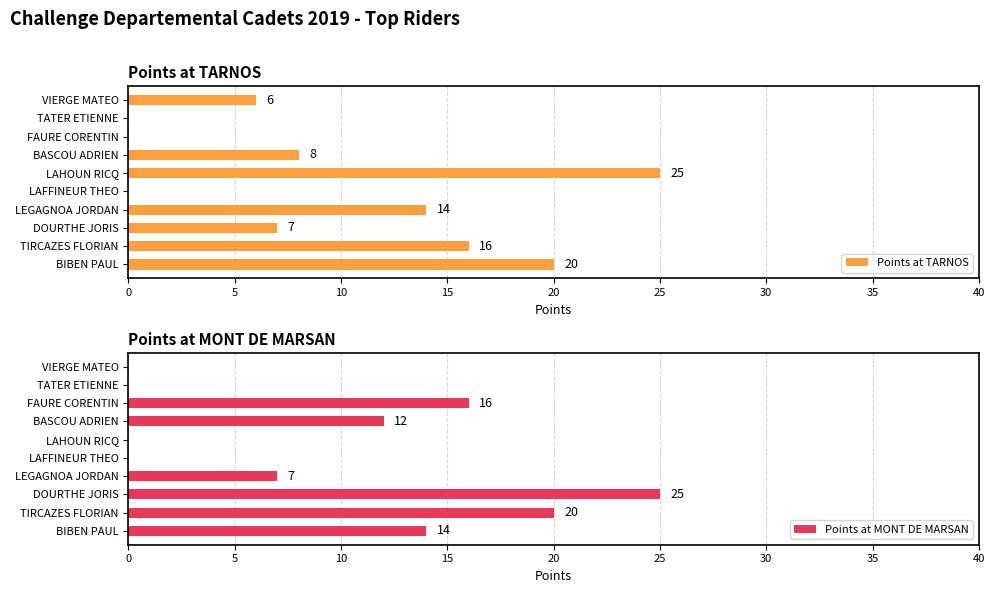

What is the sum of all Points at TARNOS values?

96